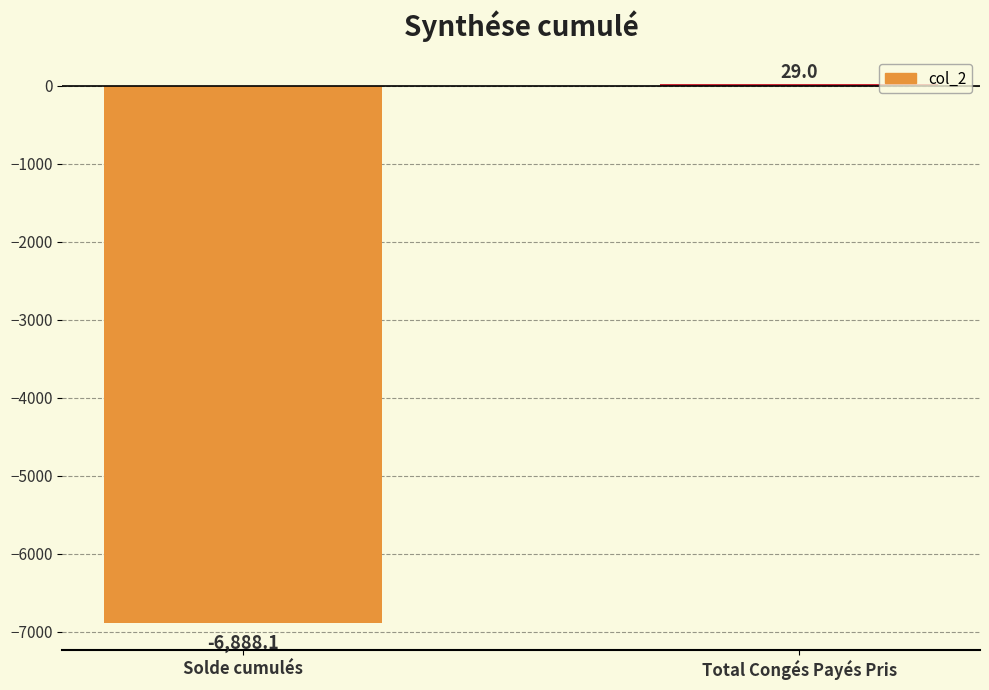

The chart shows a value of -6888.1 at Solde cumulés. True or false?

True